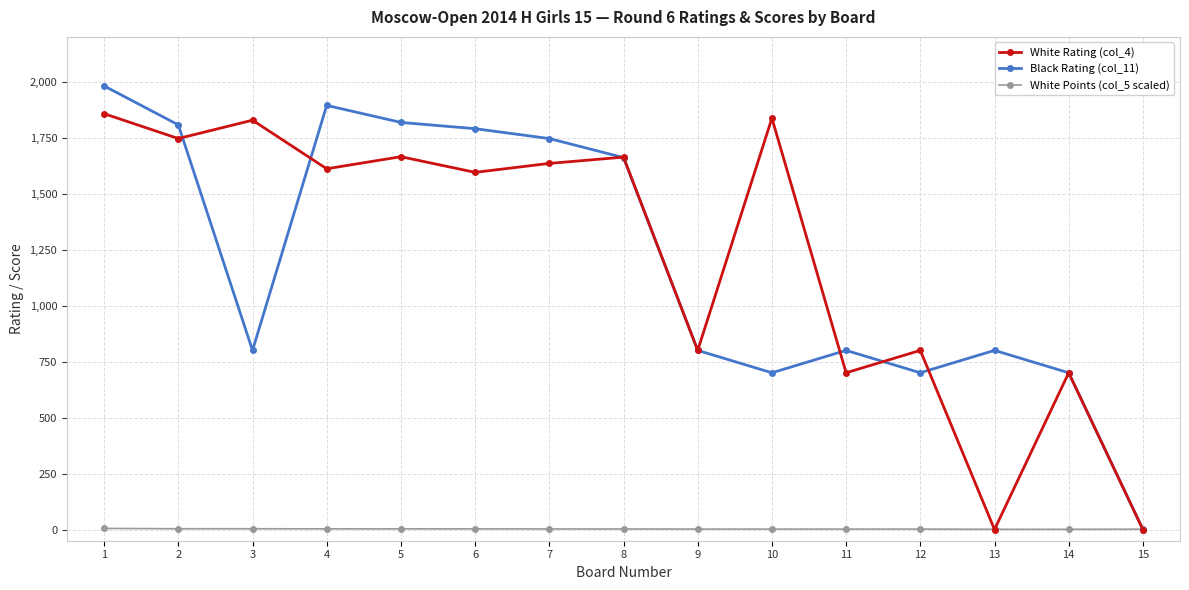

Is the value of White Rating (col_4) at 2 greater than the value of White Points (col_5 scaled) at 12?

Yes